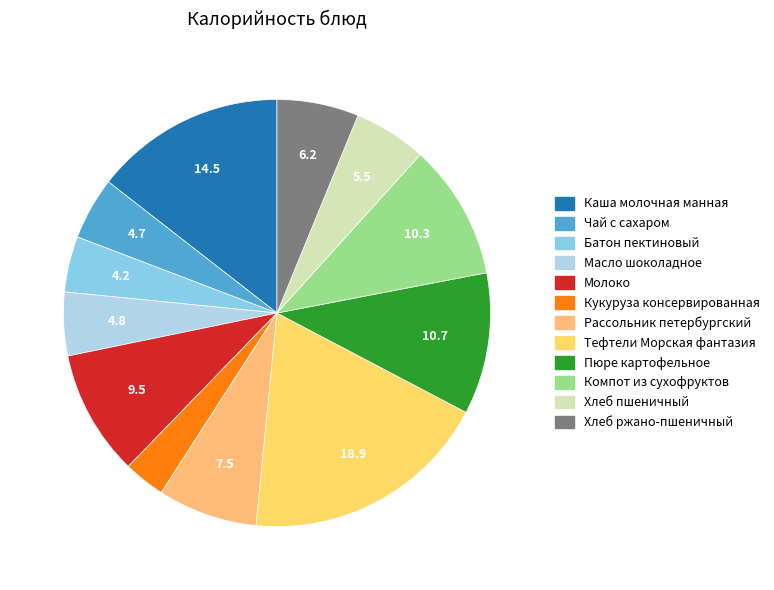

Does Рассольник петербургский represent more than half of the total?

No